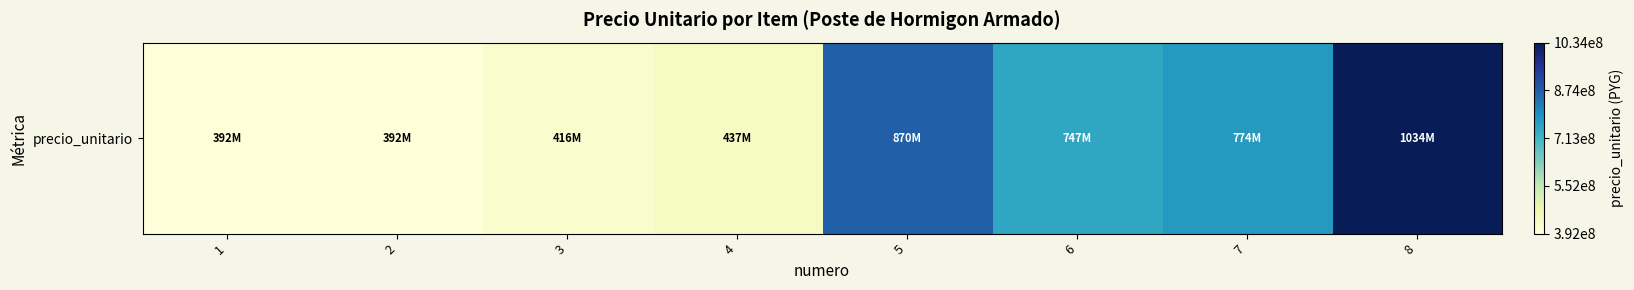

Reading left to right, what are all the values shown in this chart?

391837200	391837200	415689200	436683600	870101200	747050850	773585400	1034091000